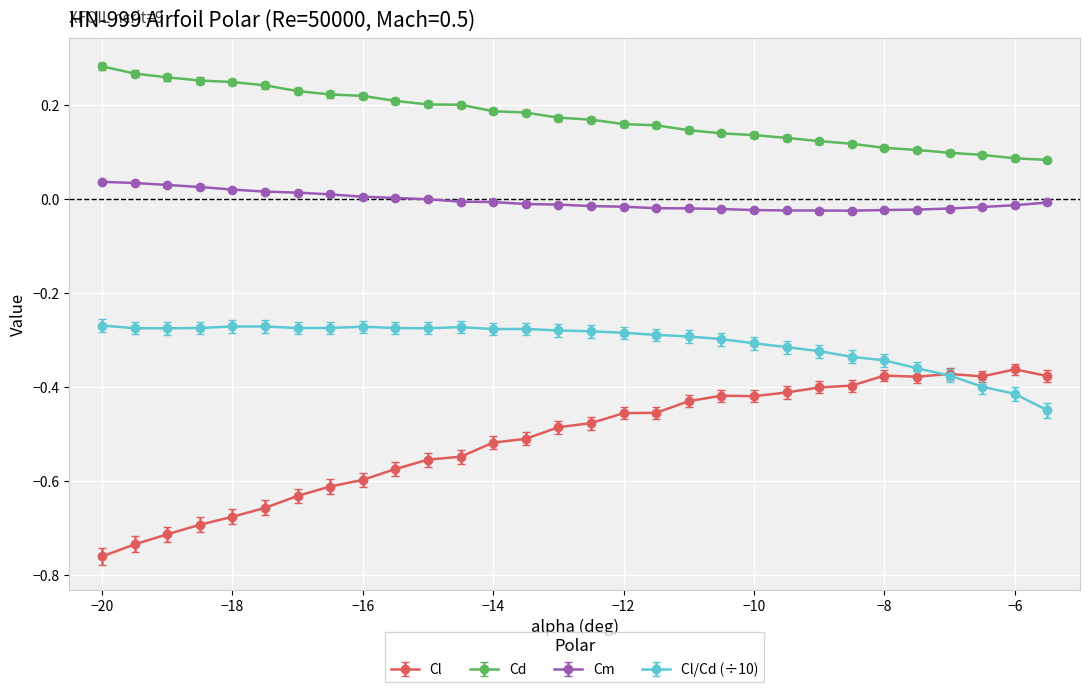

How many series are shown in this chart?

4